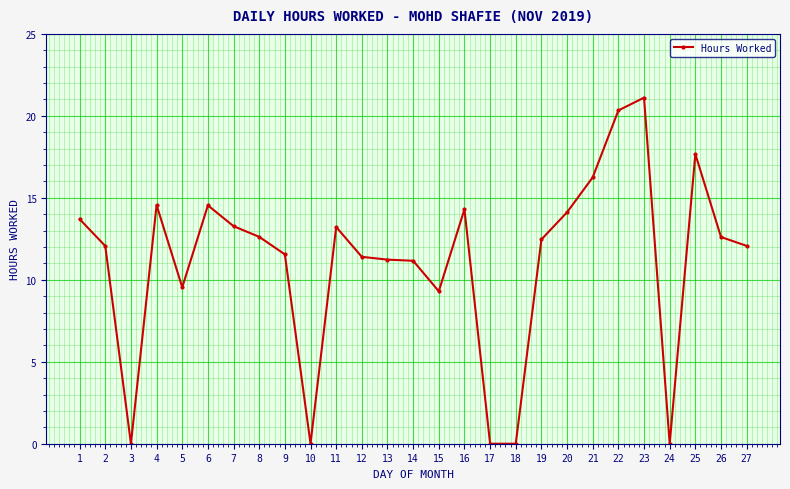

What is the maximum value shown in the chart?

21.1